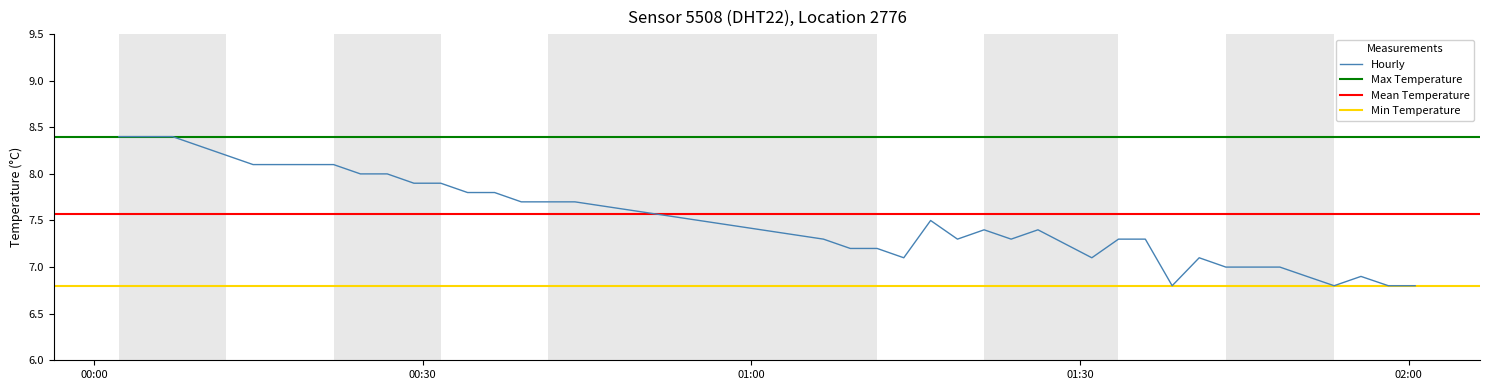

What is the highest value of the Hourly series?

8.4